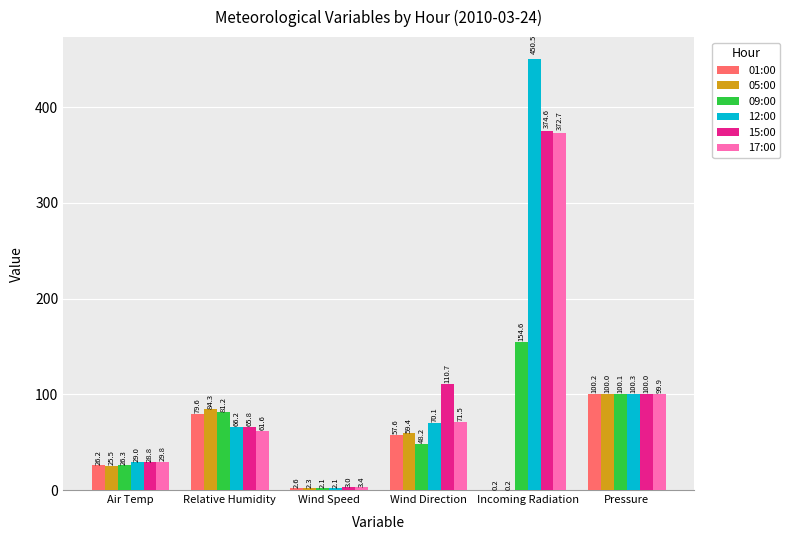

Which series changed the most between Wind Speed and Wind Direction?

15:00